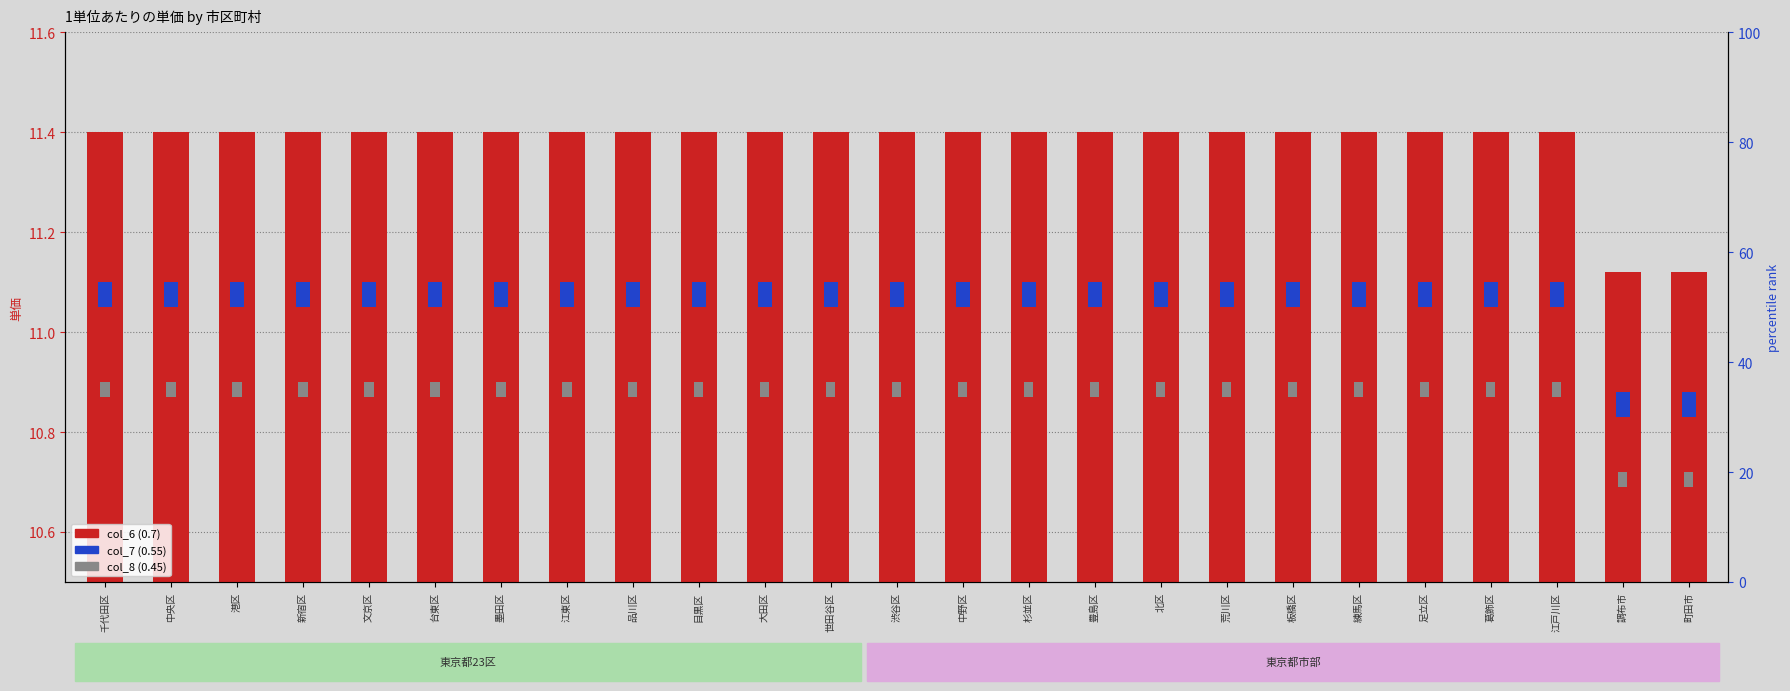

The col_7 (0.55) series shows 0.1 at 町田市. True or false?

False